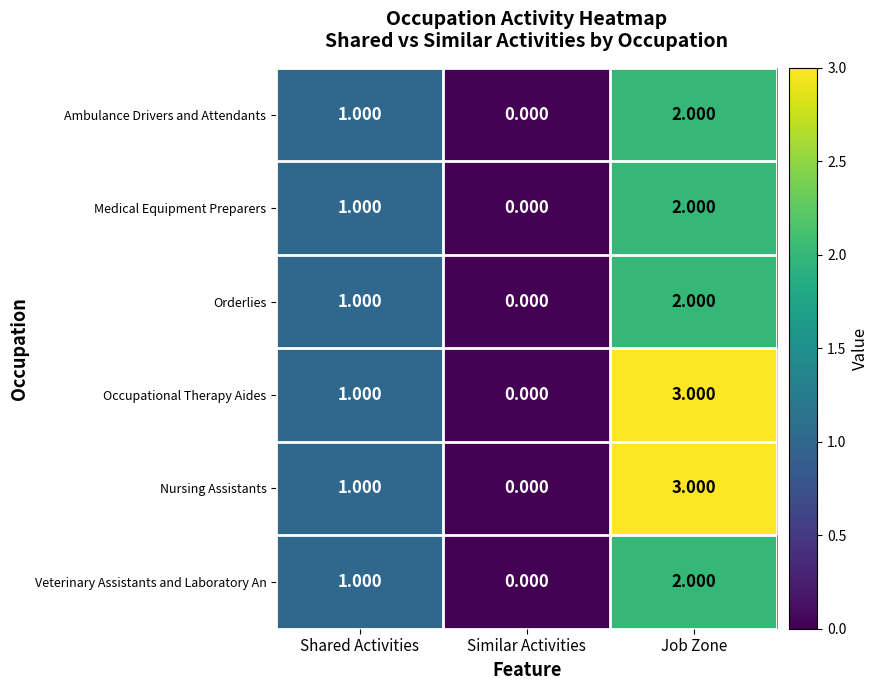

At which category is the sum across all series the highest?

Job Zone